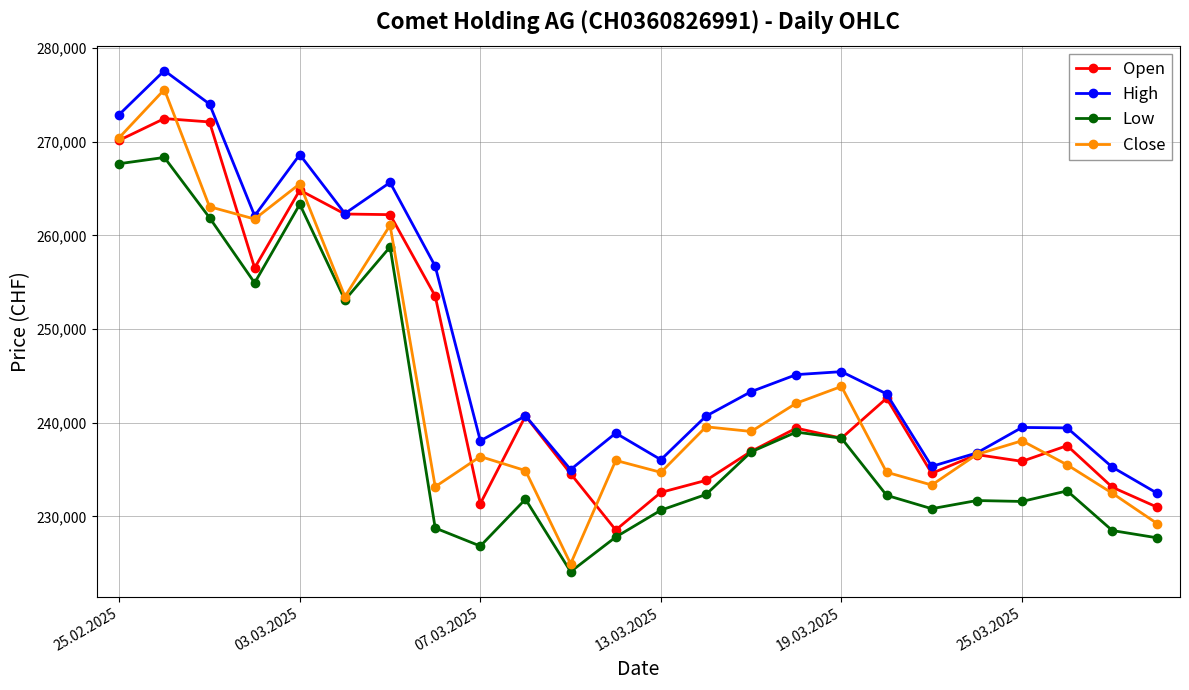

What is the value of the High point at the 15th from the left?

243317